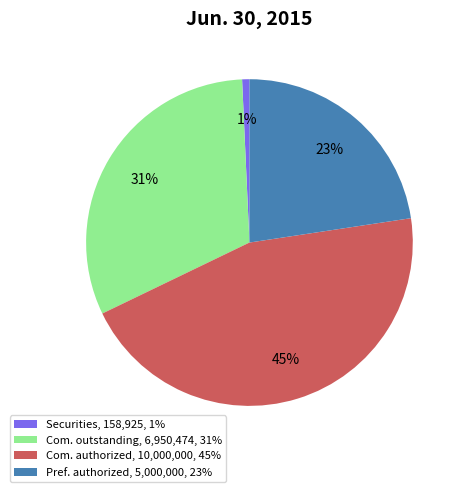

Between Pref. authorized, 5,000,000, 23% and Com. outstanding, 6,950,474, 31%, which is larger?

Com. outstanding, 6,950,474, 31%